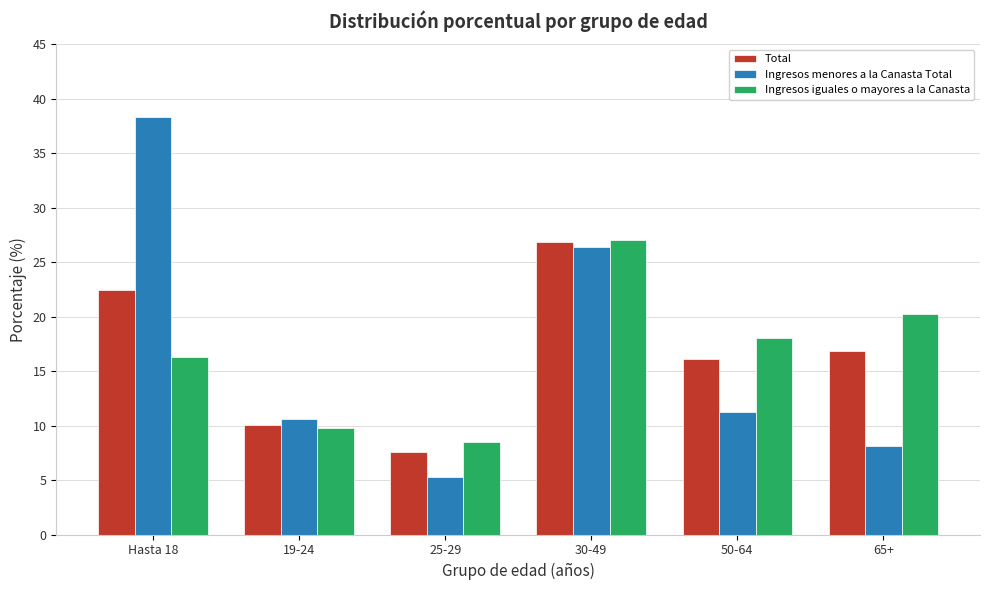

Reading left to right, list all the values displayed in this chart.

Total: 22.5	10.0	7.6	26.9	16.2	16.9
Ingresos menores a la Canasta Total: 38.4	10.6	5.3	26.4	11.2	8.1
Ingresos iguales o mayores a la Canasta: 16.3	9.8	8.5	27.1	18.1	20.3